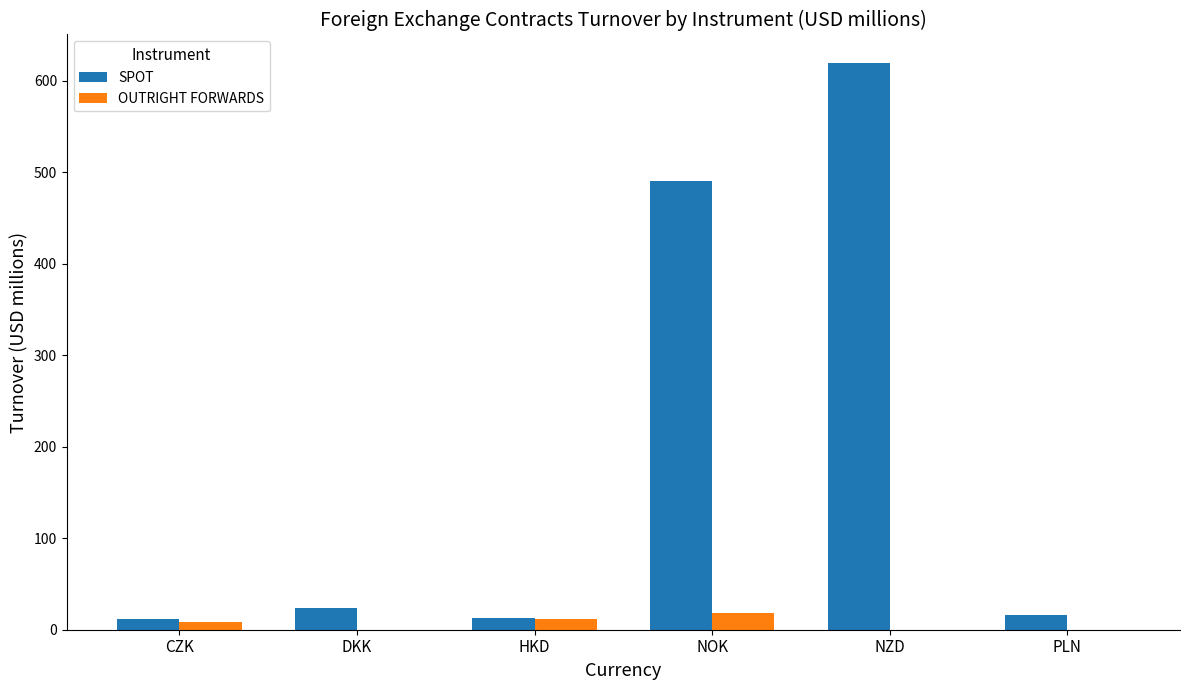

What are all the series names shown in the legend?

SPOT, OUTRIGHT FORWARDS